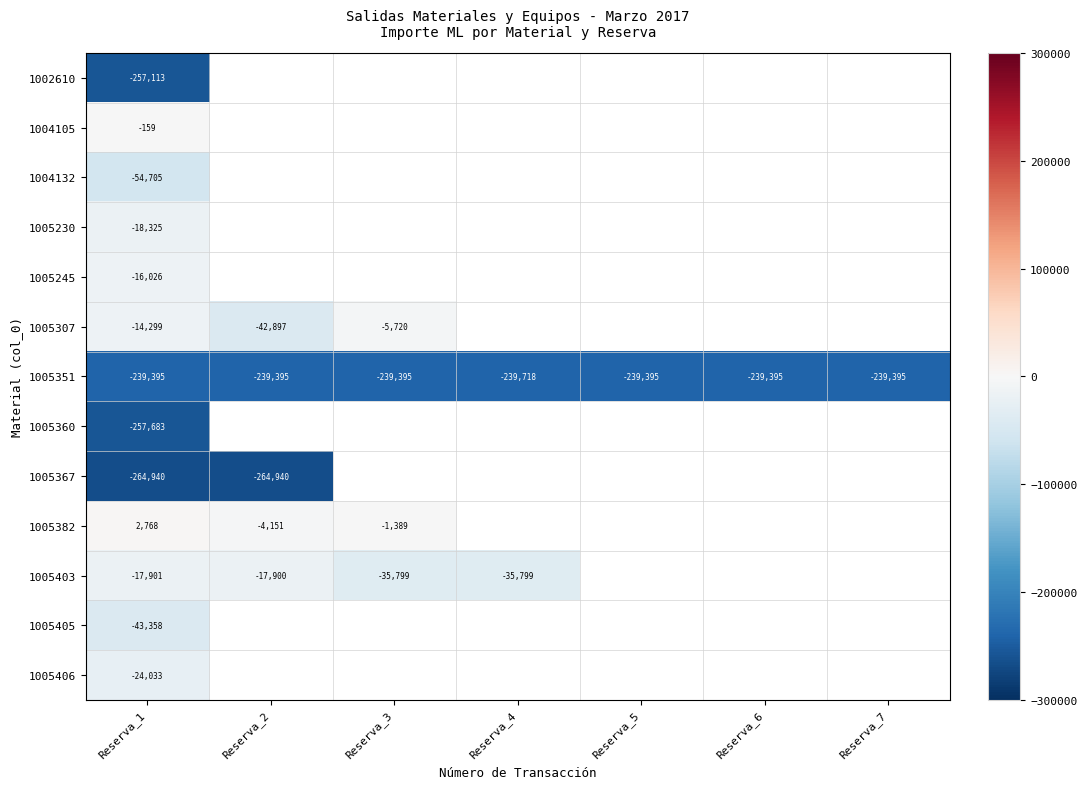

Which series has the largest total across all categories?

1005351